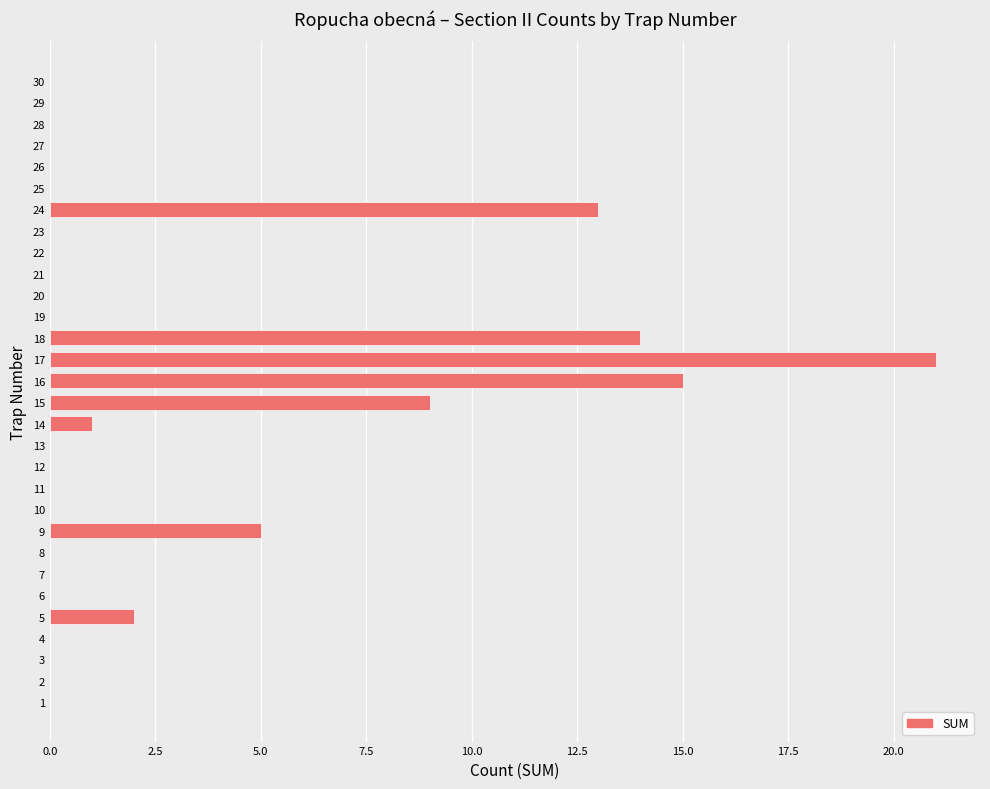

True or false: the data shows 13 at 21.

False